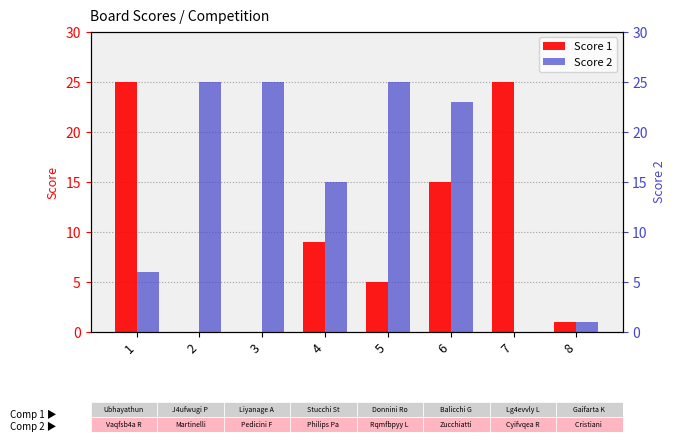

At 3, list the series in order from largest to smallest.

Score 2, Score 1